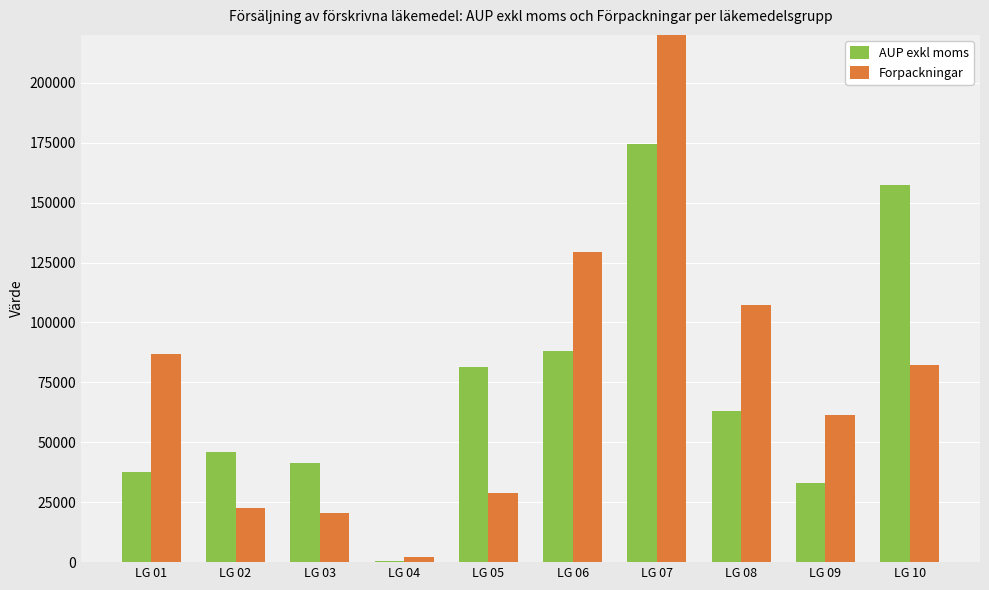

At how many categories does at least one series exceed 104937?

4